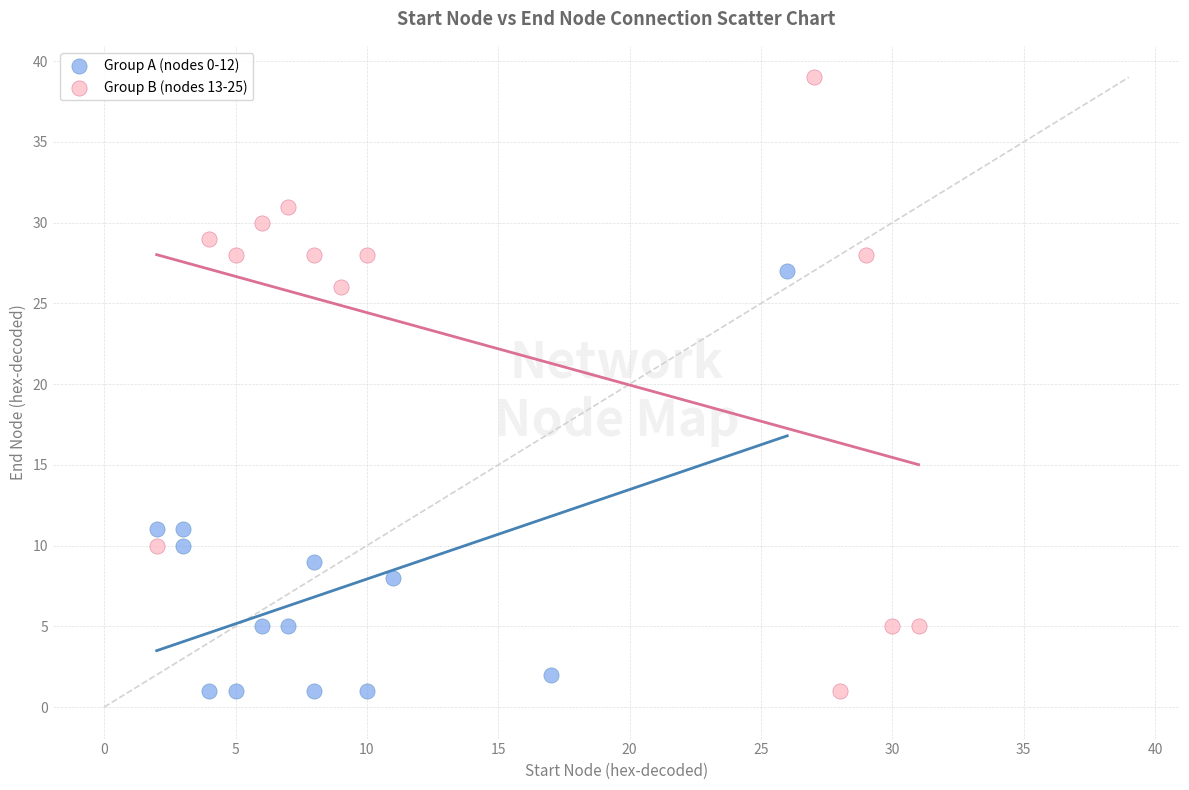

Which series reaches the maximum Y coordinate?

Group B (nodes 13-25)